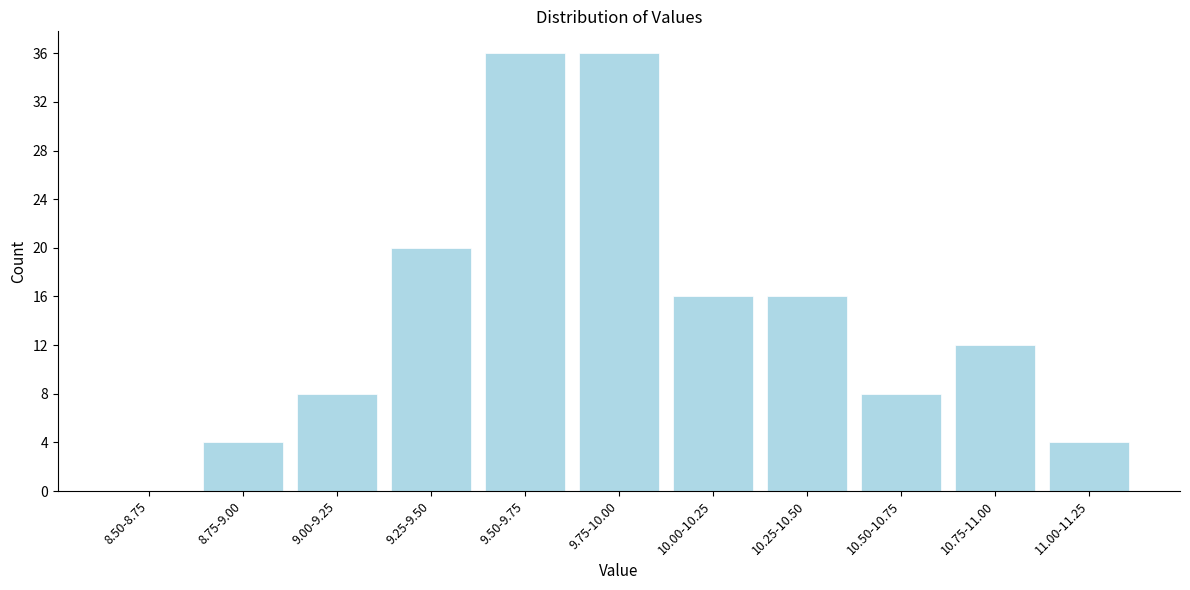

Reading left to right, transcribe all the data shown in this chart.

8.50-8.75=0	8.75-9.00=4	9.00-9.25=8	9.25-9.50=20	9.50-9.75=36	9.75-10.00=36	10.00-10.25=16	10.25-10.50=16	10.50-10.75=8	10.75-11.00=12	11.00-11.25=4